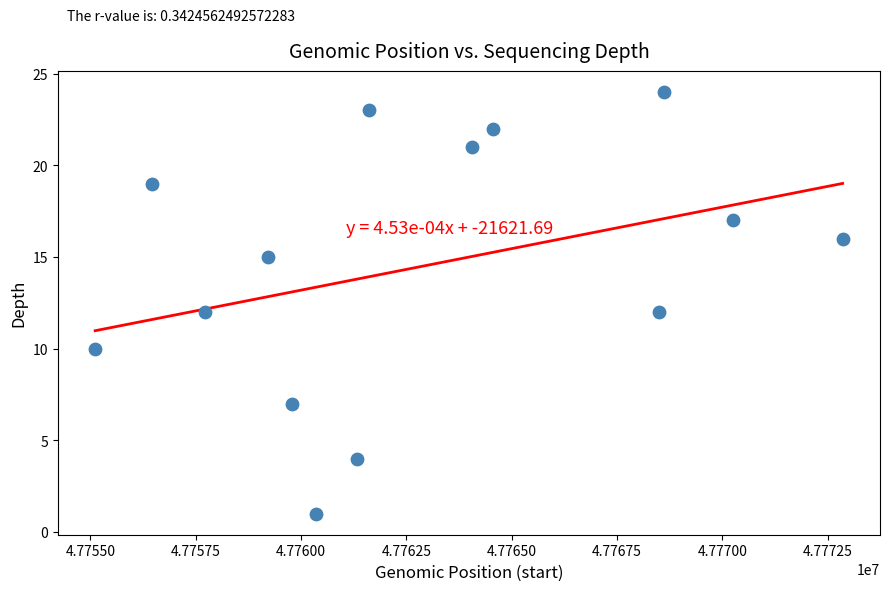

What is the range of Y values (max minus min)?

23